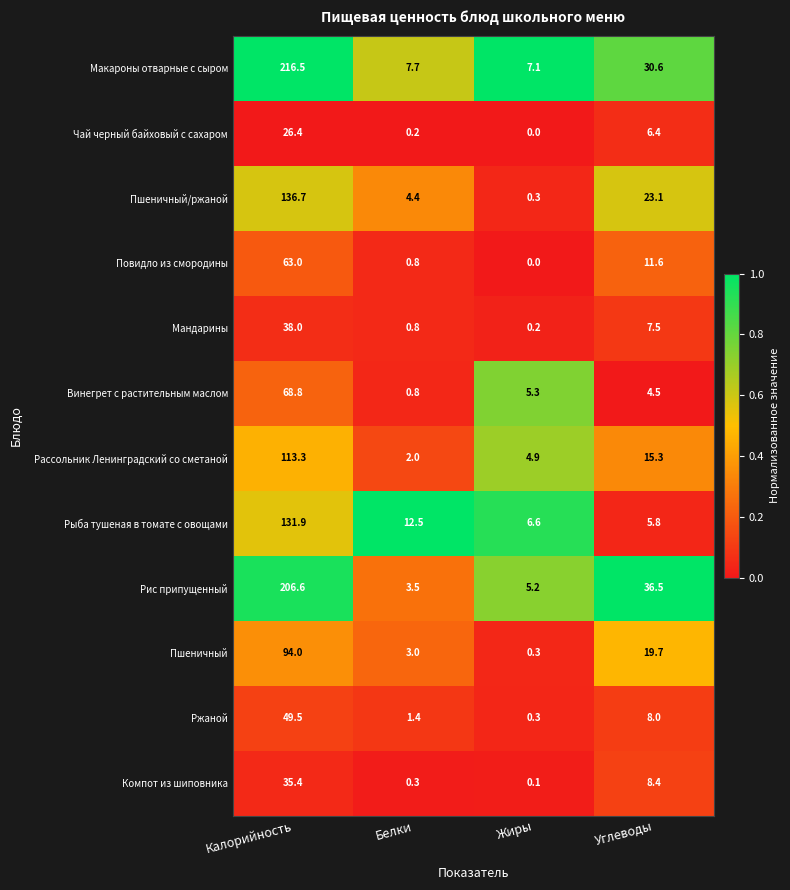

How many series are shown in this chart?

12